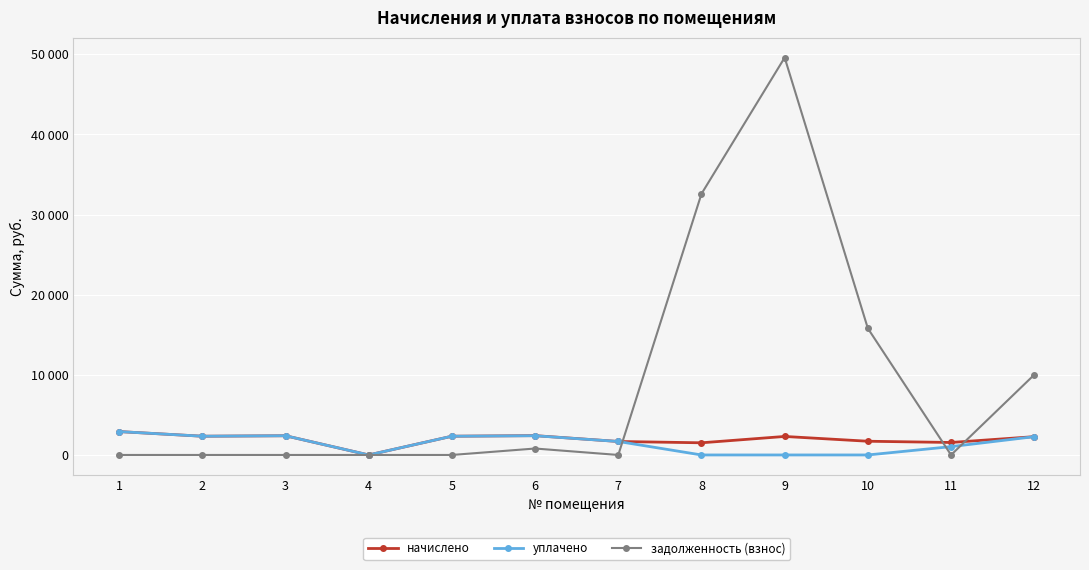

In задолженность (взнос), how many points are higher than both neighbors (excluding endpoints)?

2